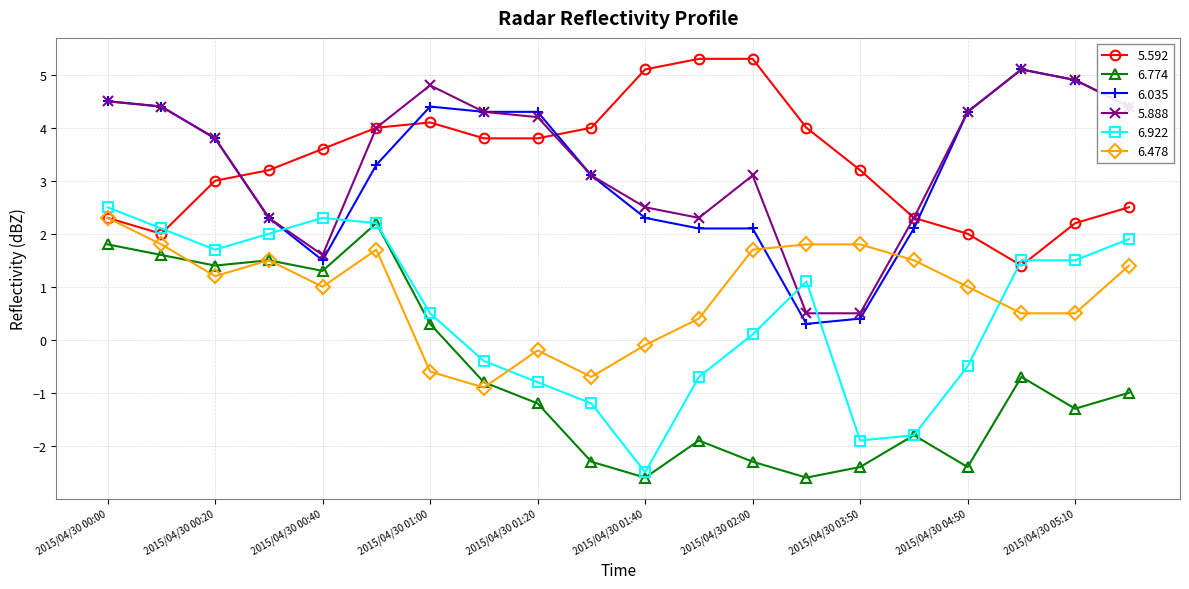

What is the maximum value for 5.592?

5.3